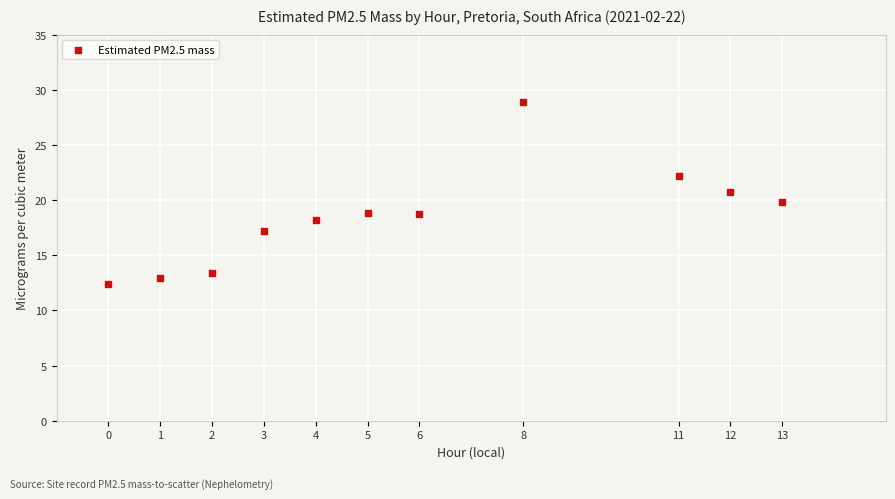

What is the average Y value?

18.5